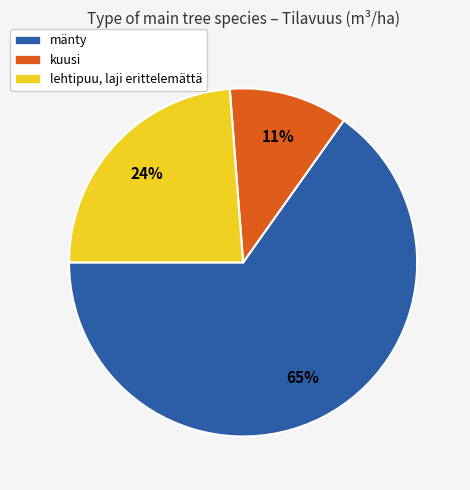

To the nearest percent, what is the difference between the largest and smallest slice percentages?

54%